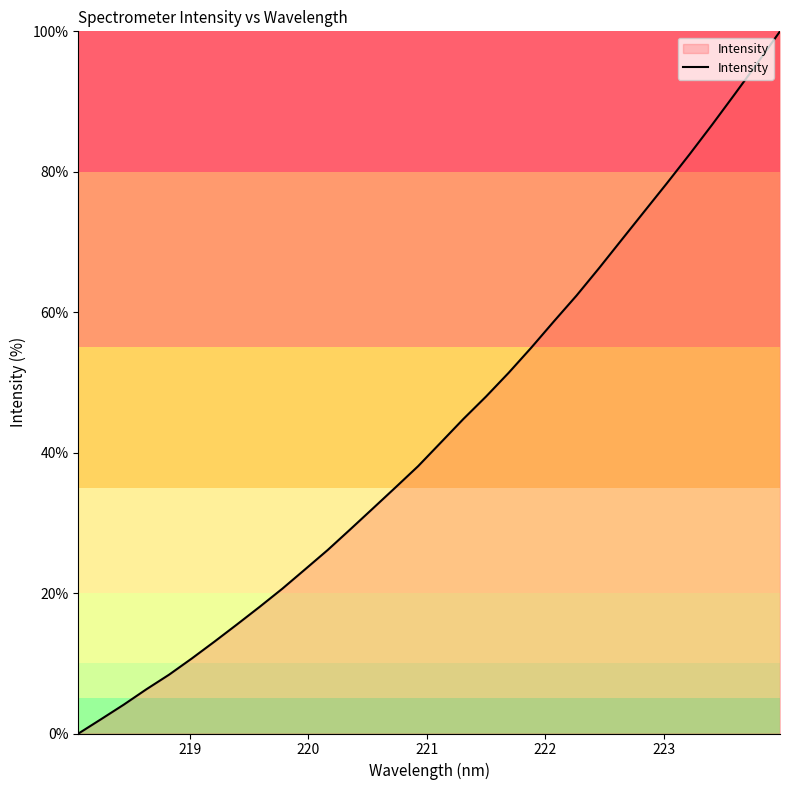

What is the maximum value shown in the chart?

100.0